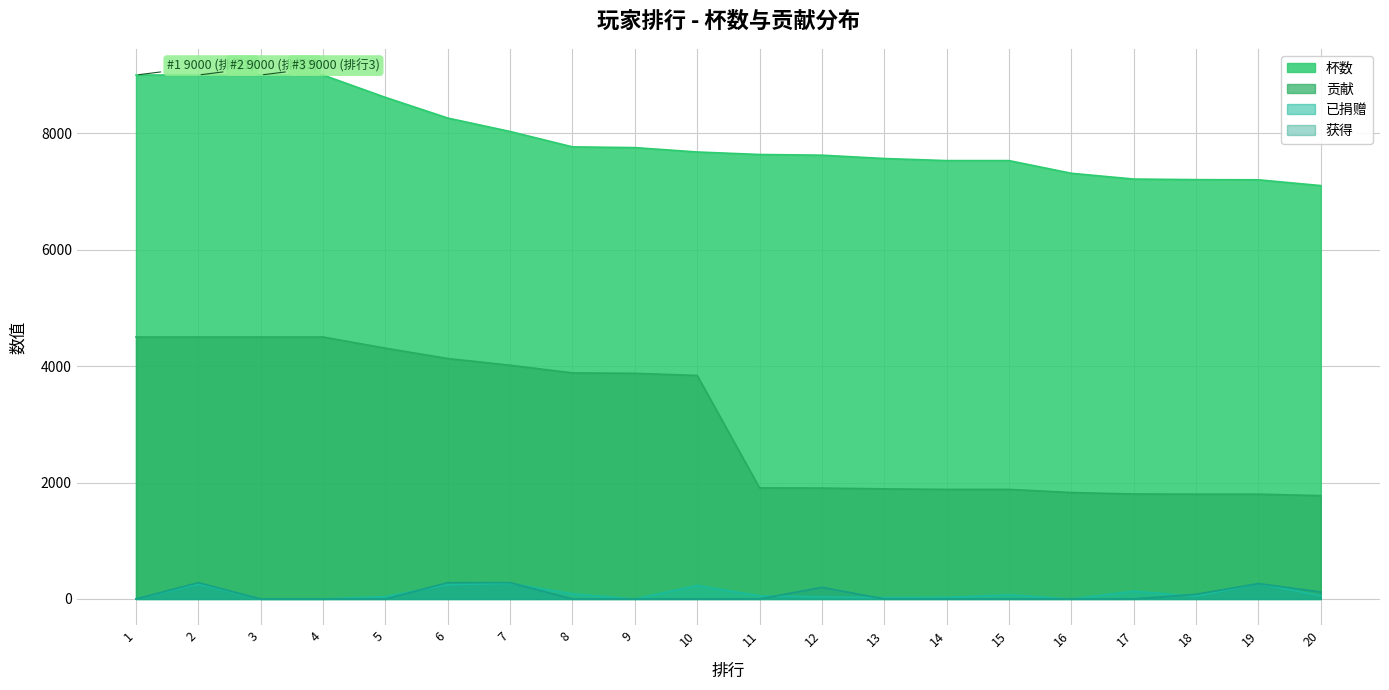

How many distinct data groups are displayed?

4